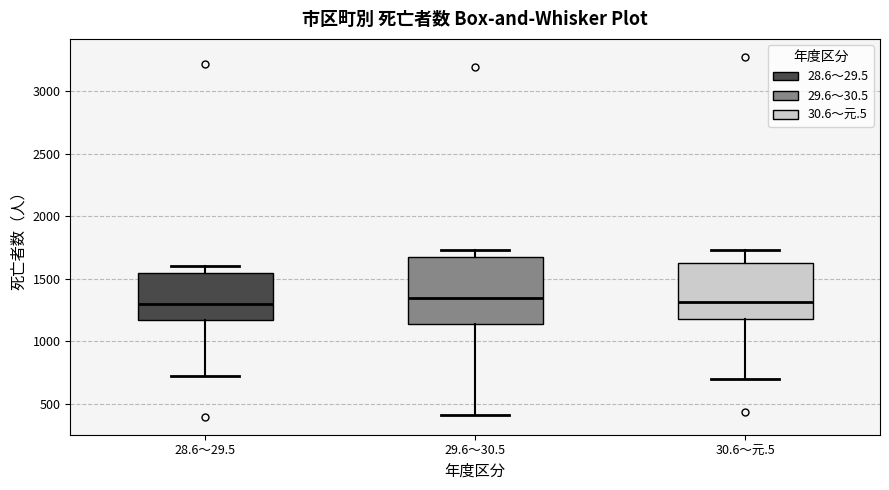

Comparing the boxes themselves (not the whiskers), which one is the tallest?

29.6～30.5